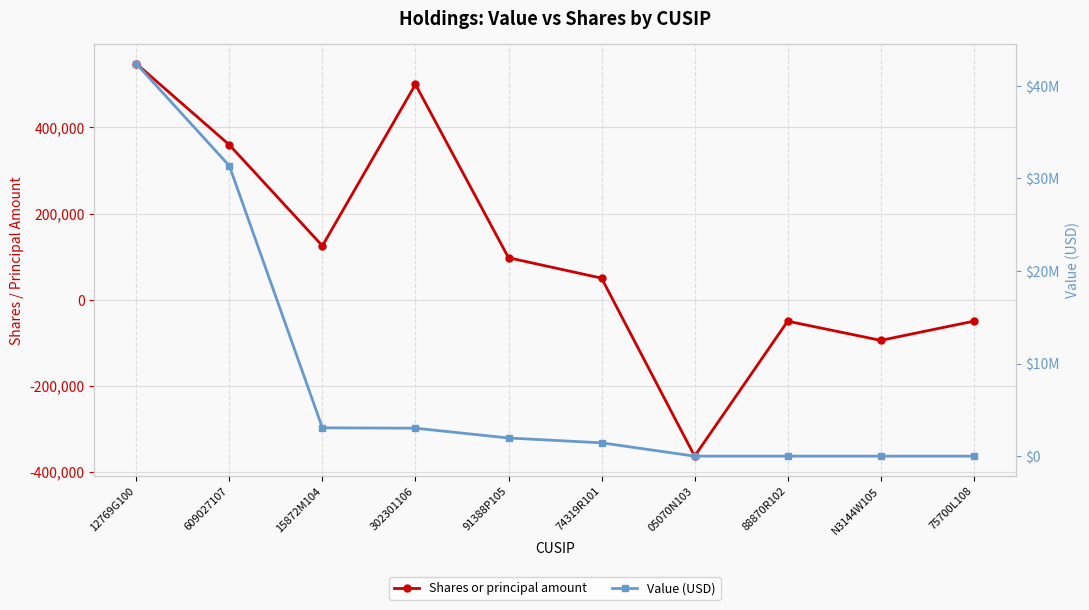

How many data points does each series have?

10